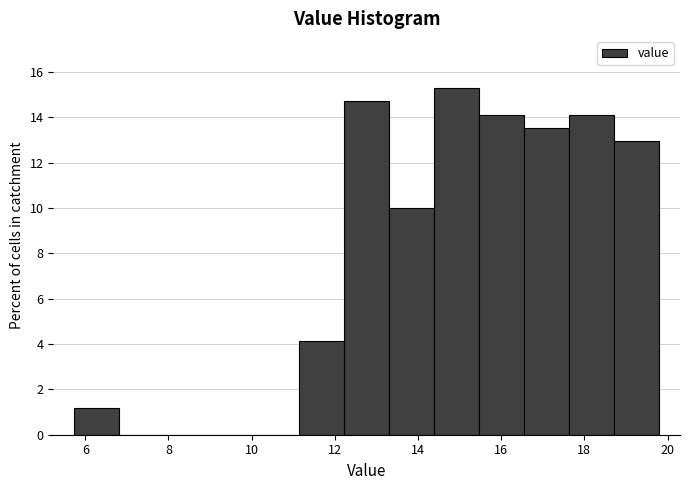

Reading left to right, transcribe this chart: for each bar, give the range it covers on the x-axis and its height. Neither the bar edges nor the heights are printed on the chart, so give them approximately, as read against the axes.

5.8 to 6.8: 1.2
6.8 to 7.8: 0
7.8 to 9.0: 0
9.0 to 10.0: 0
10.0 to 11.2: 0
11.2 to 12.2: 4.2
12.2 to 13.4: 14.8
13.4 to 14.4: 10.0
14.4 to 15.4: 15.2
15.4 to 16.6: 14.2
16.6 to 17.6: 13.6
17.6 to 18.8: 14.2
18.8 to 19.8: 13.0